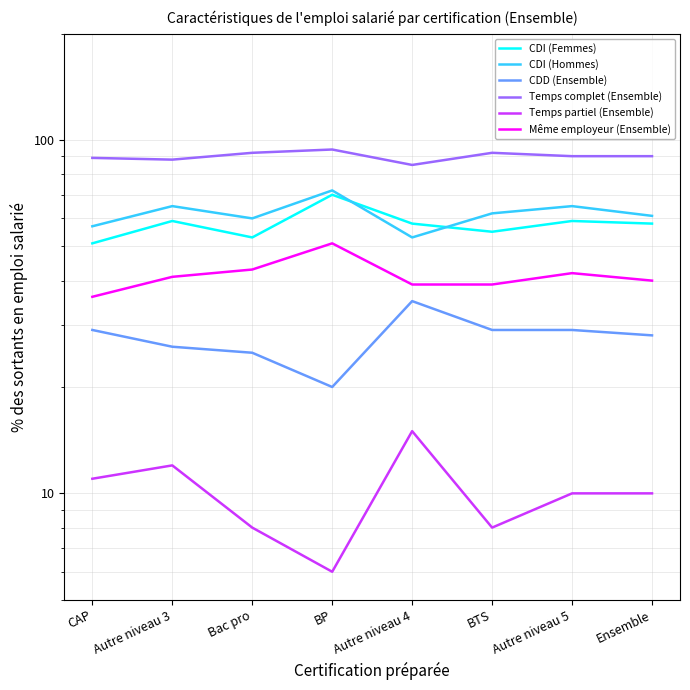

What is the difference between the maximum and minimum values in the CDD (Ensemble) series?

15